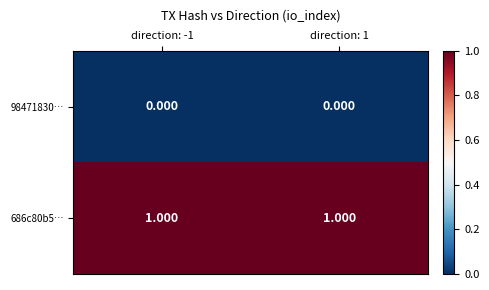

Is the value of 98471830… at direction: -1 greater than the value of 686c80b5… at direction: -1?

No